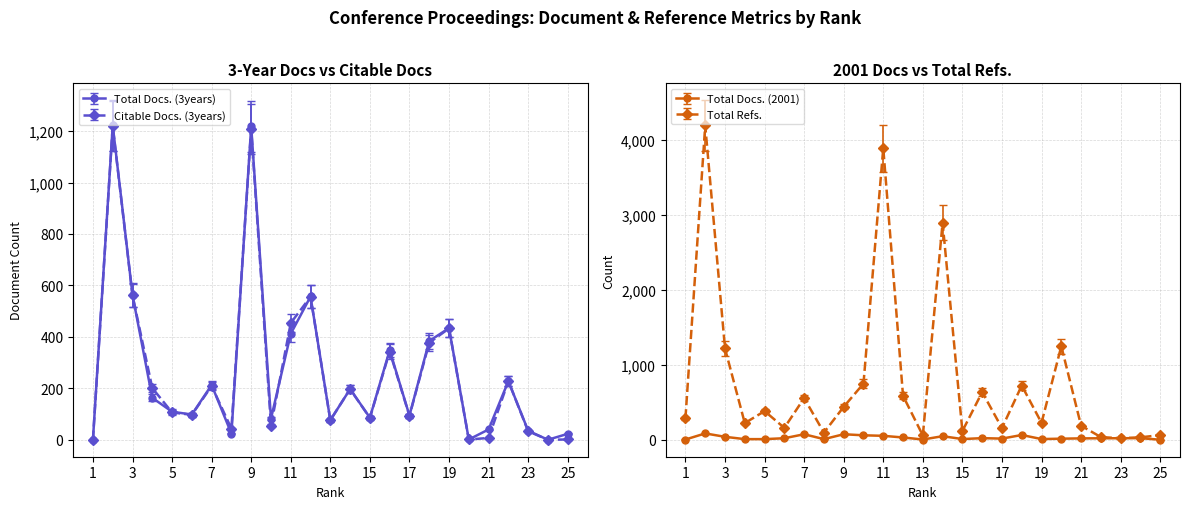

Which series changed the most between 3 and 12?

Total Refs.